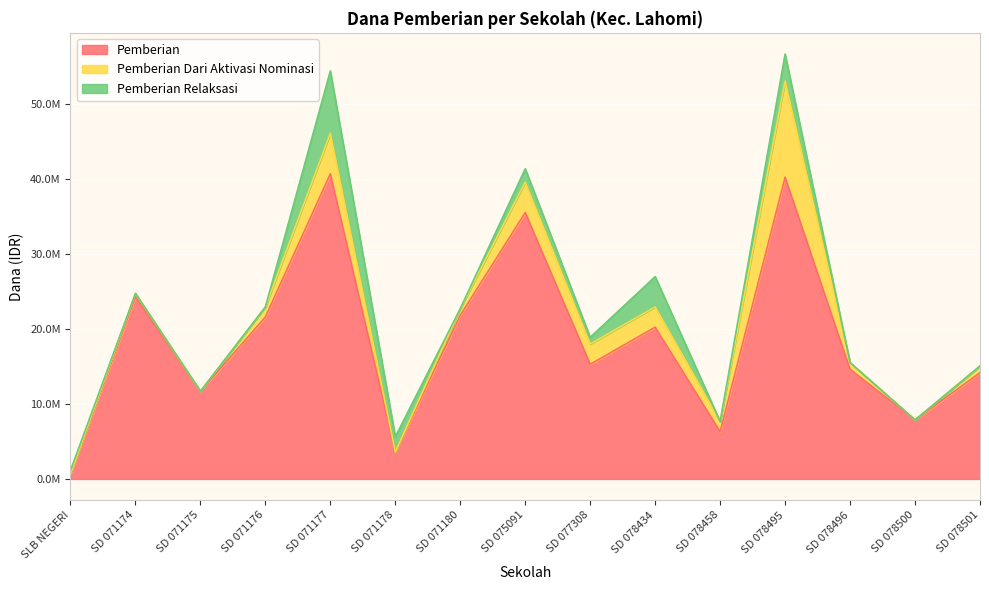

True or false: Pemberian Dari Aktivasi Nominasi has a value of 4333870 at SD 078500.

False